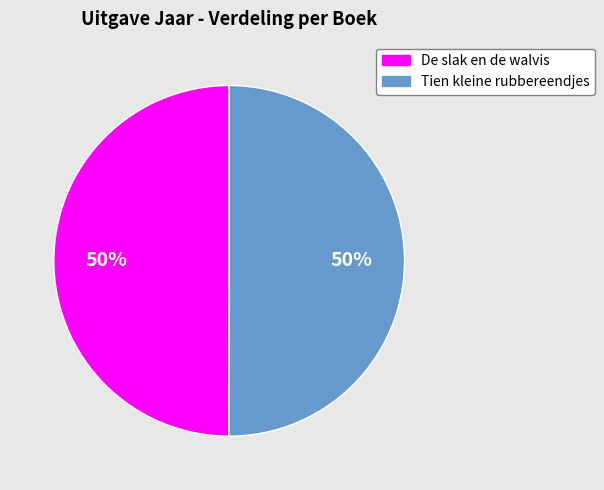

Is the sum of Tien kleine rubbereendjes and De slak en de walvis greater than half?

Yes